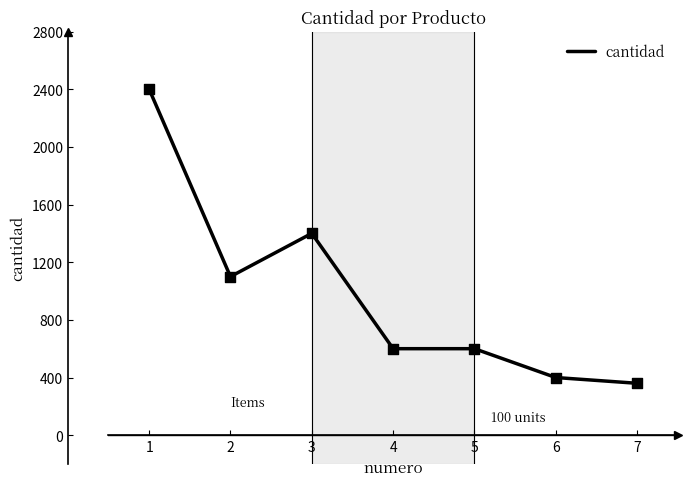

What is the change in value from 3 to 6?

-1000